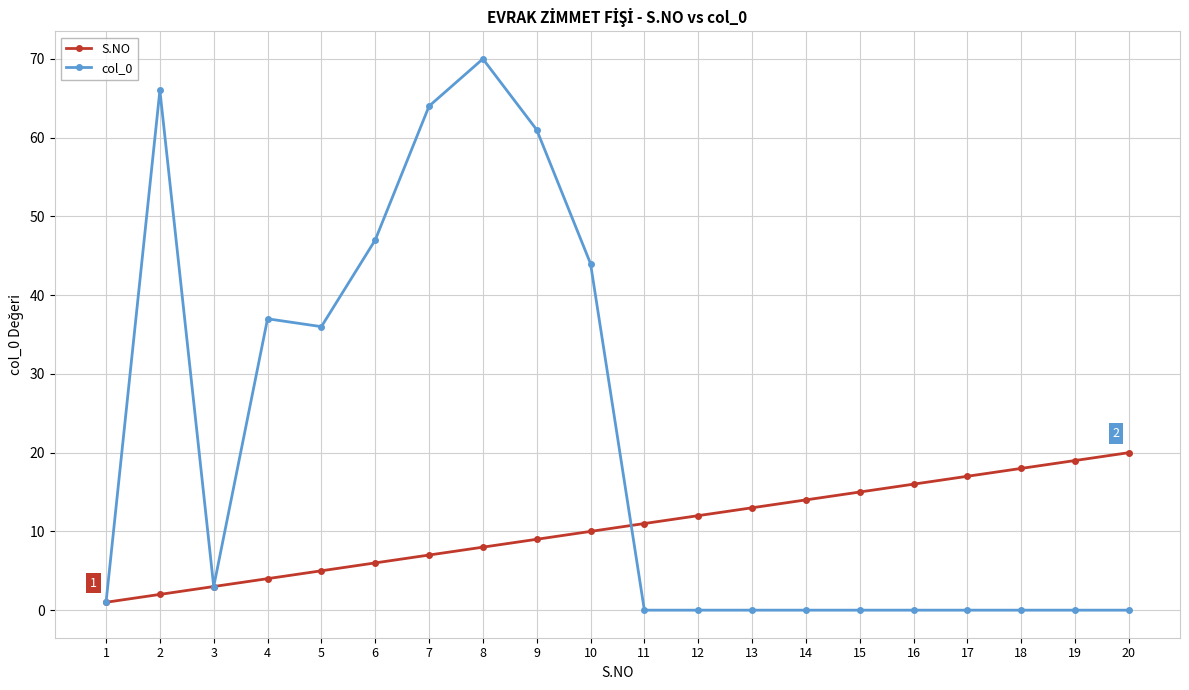

Rank the series by their average value, from lowest to highest.

S.NO, col_0